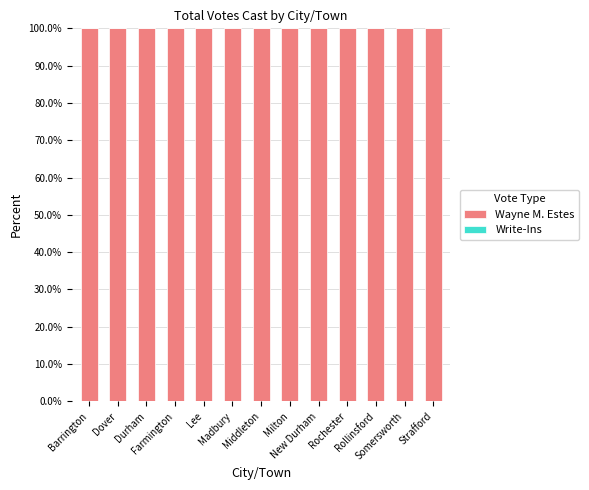

At which category is the sum across all series the highest?

Barrington